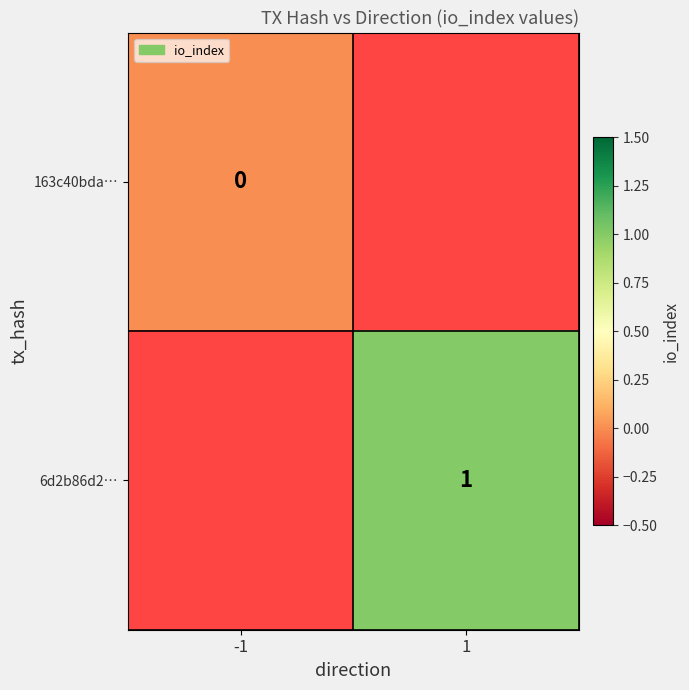

True or false: 6d2b86d2… has a value of 2 at 1.

False